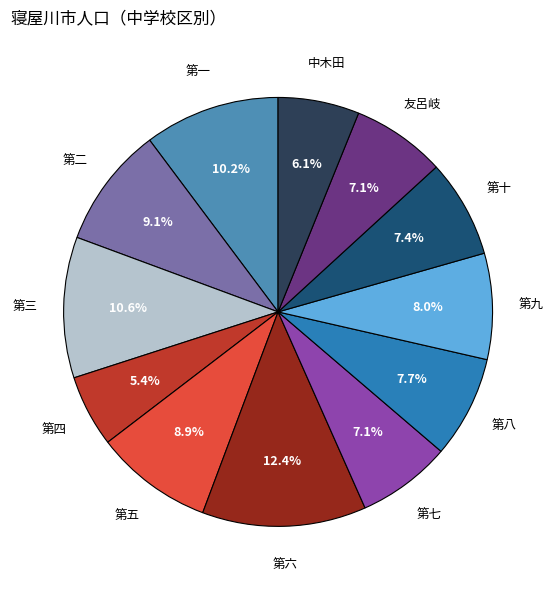

Is there any slice that represents more than half of the pie?

No